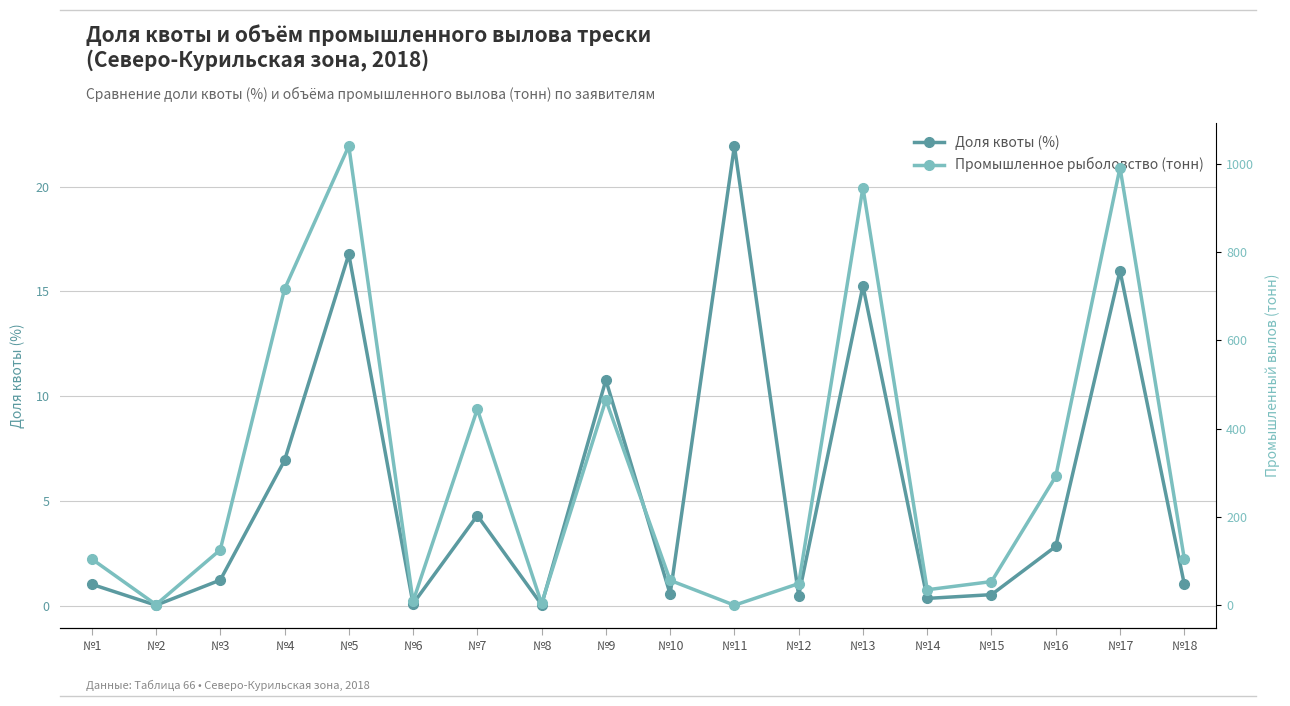

Reading left to right, transcribe all the data shown in this chart.

Доля квоты (%): 1.0	0.0	1.2	6.9	16.8	0.1	4.3	0.0	10.8	0.5	21.9	0.5	15.3	0.3	0.5	2.8	16.0	1.0
Промышленное рыболовство (тонн): 104.8	1.3	125.5	715.9	1040.4	8.7	444.2	3.9	465.1	56.4	0.0	49.0	946.3	35.1	53.6	291.8	991.4	105.4